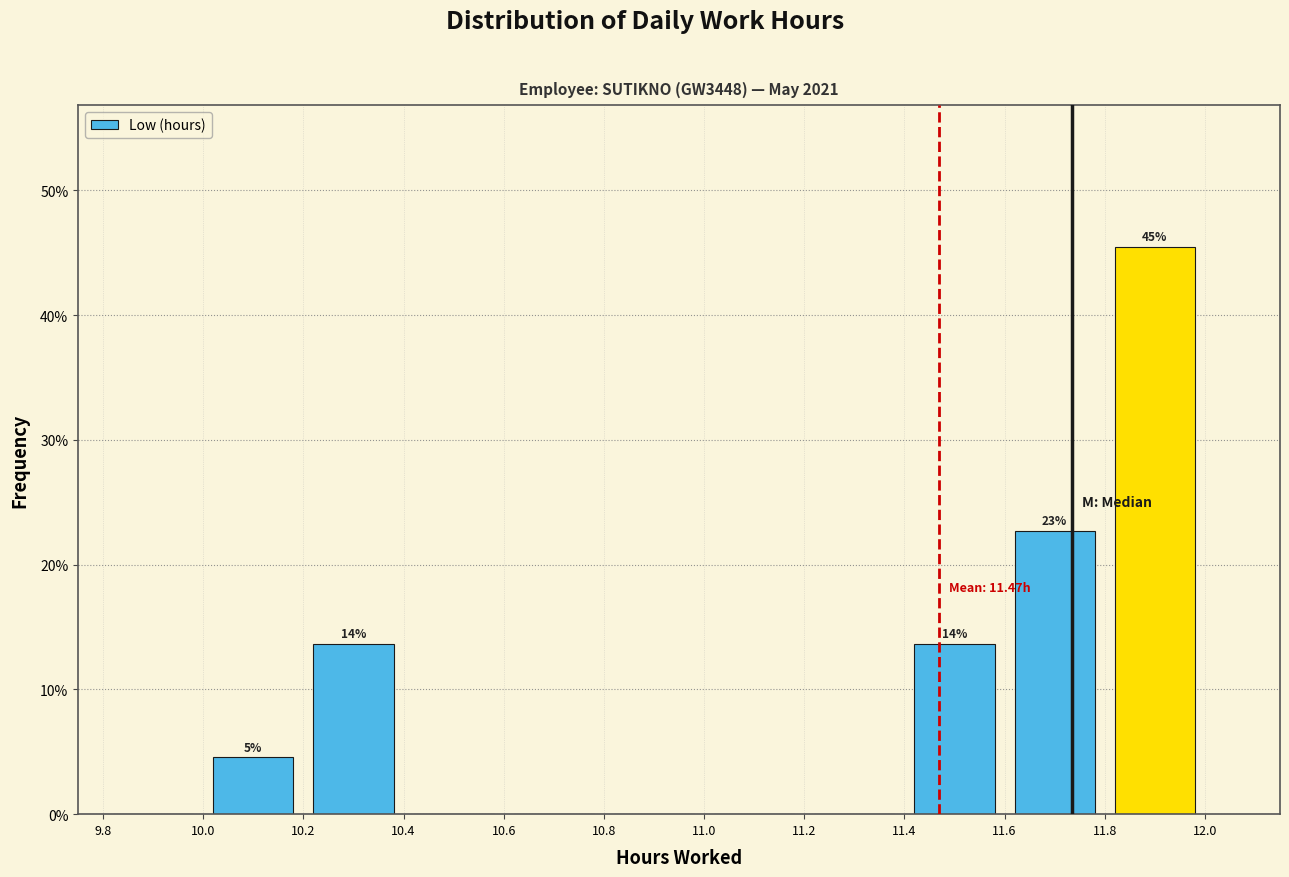

Over which range of the x-axis is the bar tallest?

11.8 to 12.0